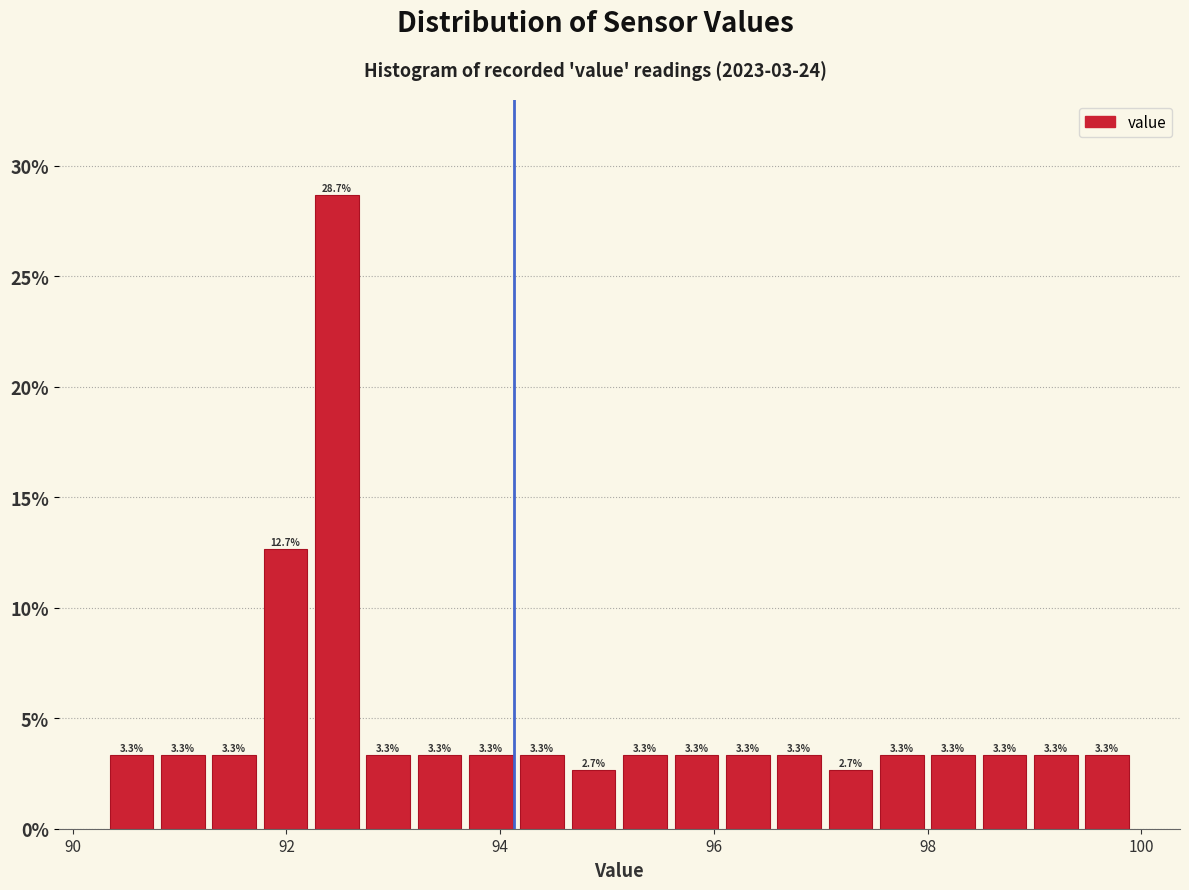

Read against the x-axis, roughly where is the centre of the tallest bar?

92.4